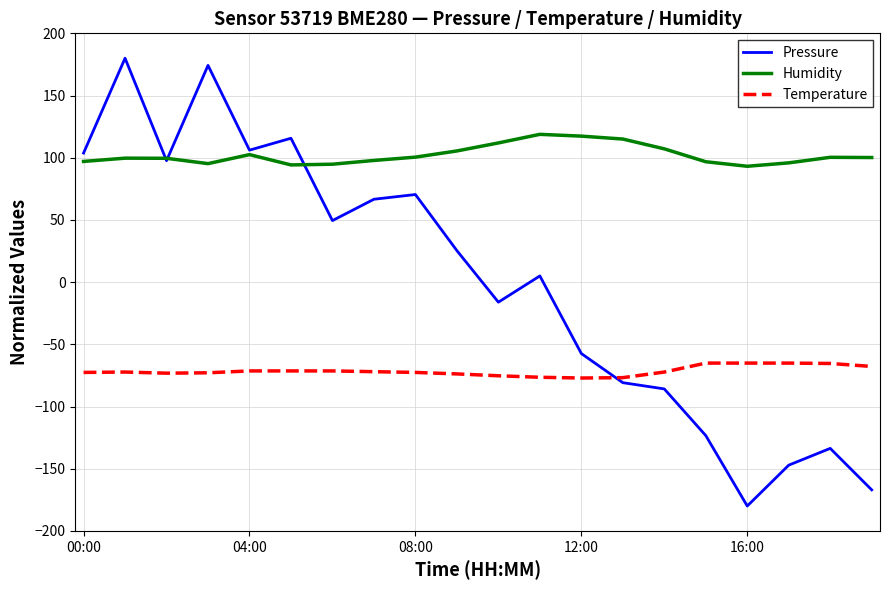

What is the smallest value displayed?

-180.0